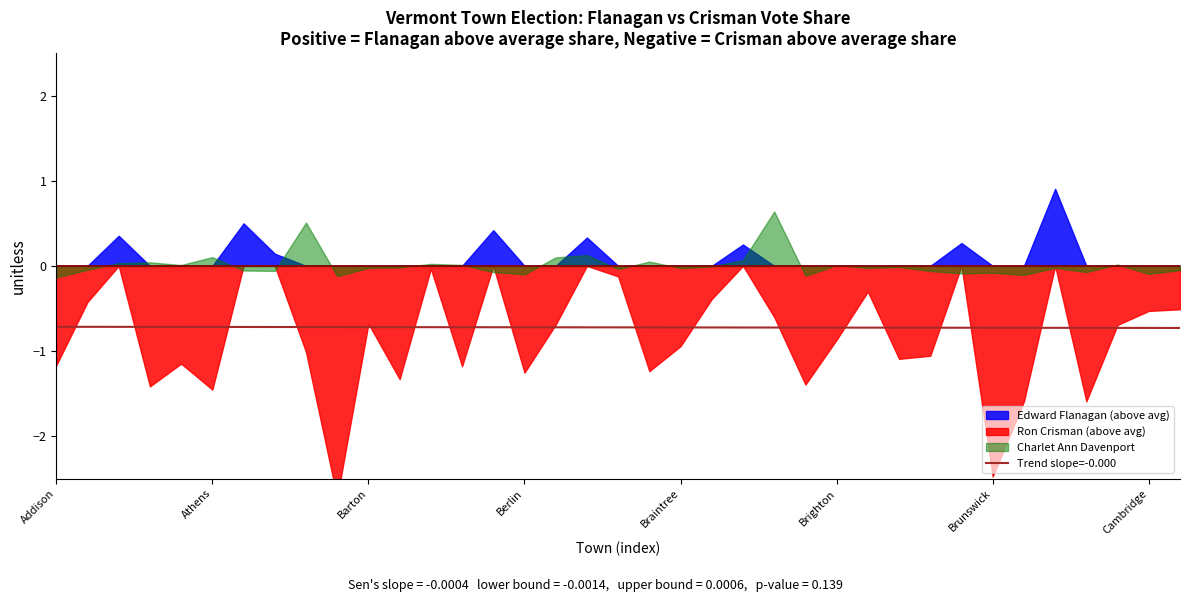

Is it true that Trend slope=-0.000 equals -0.4 at Addison?

False